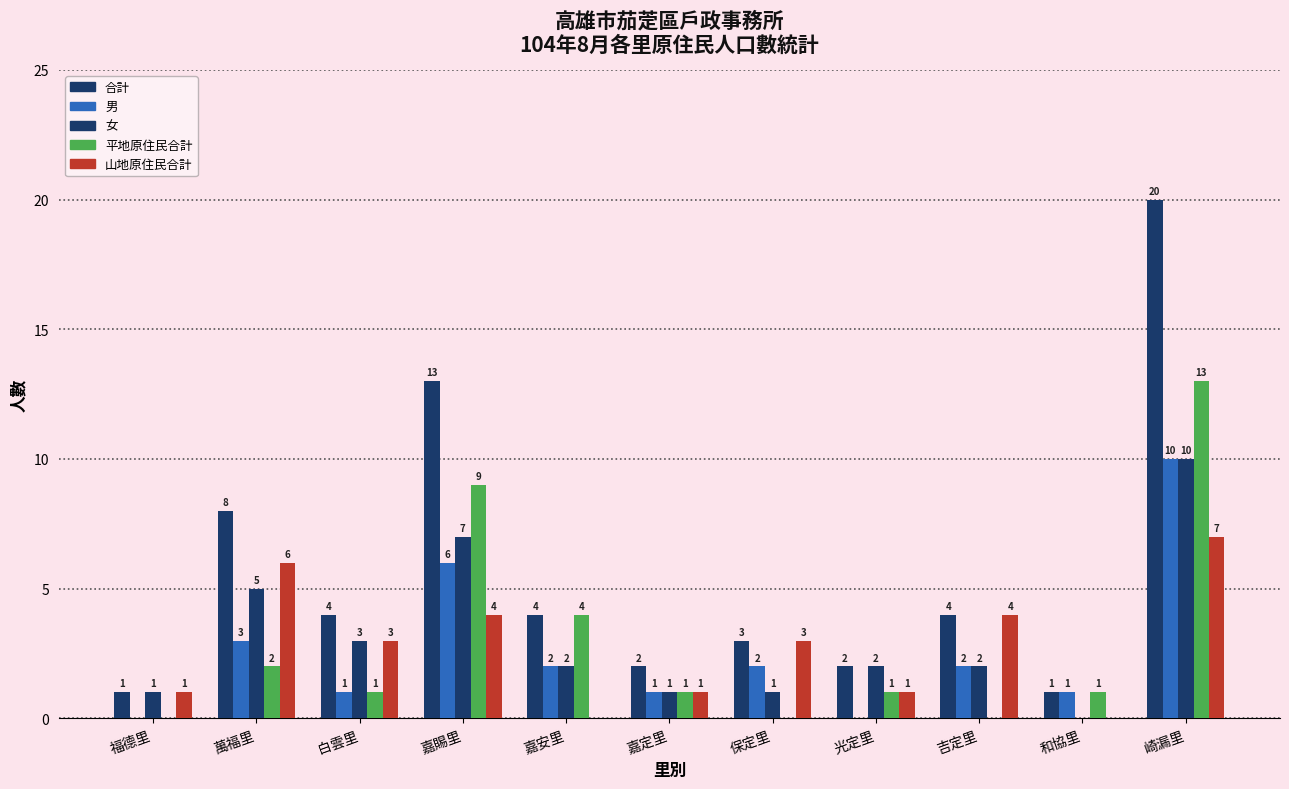

Which series changed the most between 嘉安里 and 光定里?

平地原住民合計